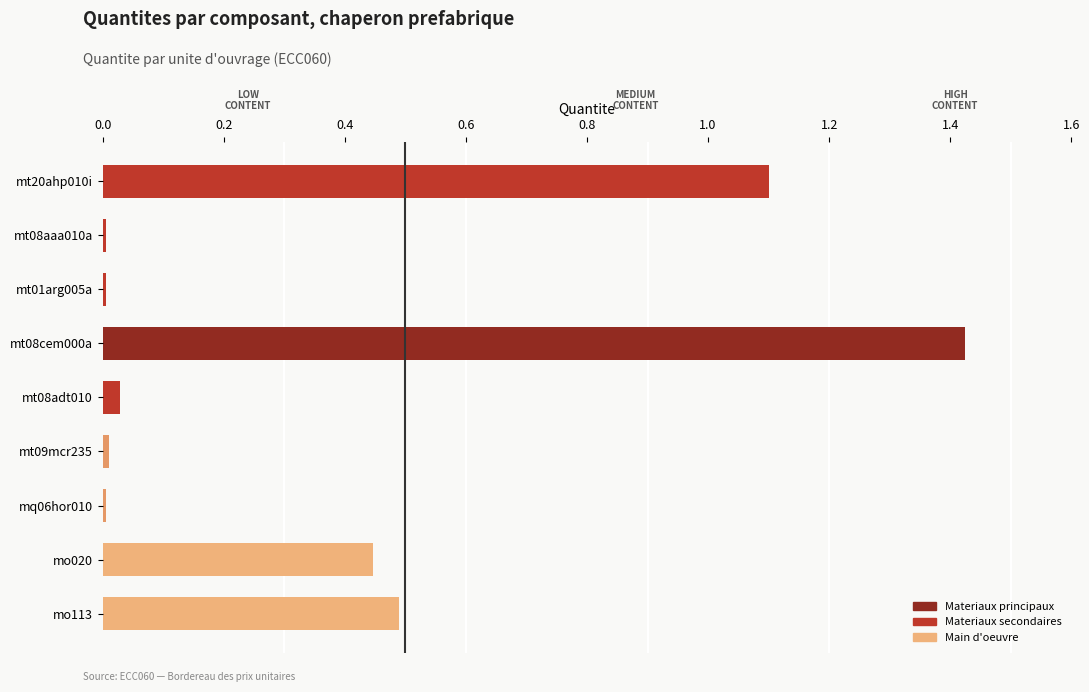

Read the value at mo020.

0.4